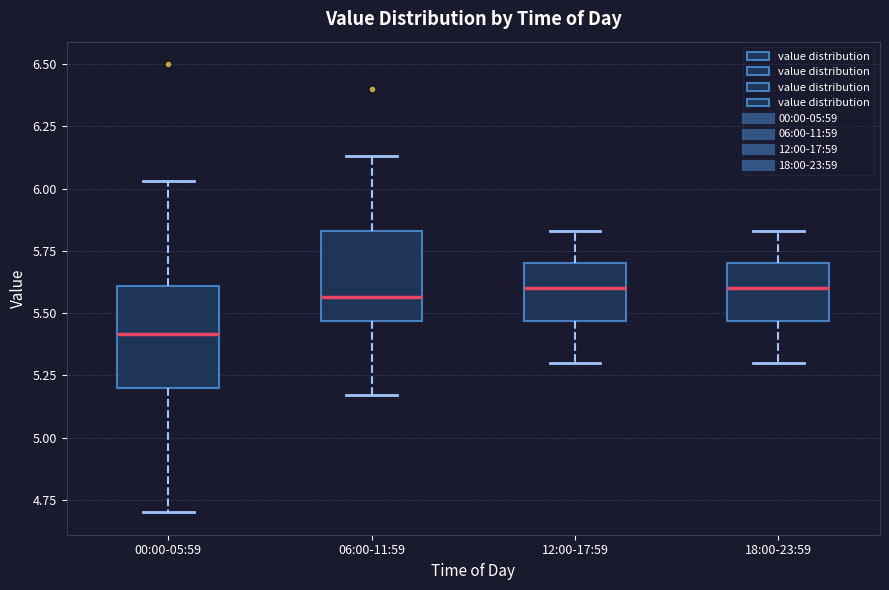

Reading left to right, read every box against the y-axis: the position of its median line, the range the box covers, and the ends of its whiskers. The values are not printed on the chart, so give them approximately, as read against the axis.

00:00-05:59: median 5.40, box 5.20 to 5.60, whiskers 4.70 to 6.05
06:00-11:59: median 5.55, box 5.45 to 5.85, whiskers 5.15 to 6.15
12:00-17:59: median 5.60, box 5.45 to 5.70, whiskers 5.30 to 5.85
18:00-23:59: median 5.60, box 5.45 to 5.70, whiskers 5.30 to 5.85